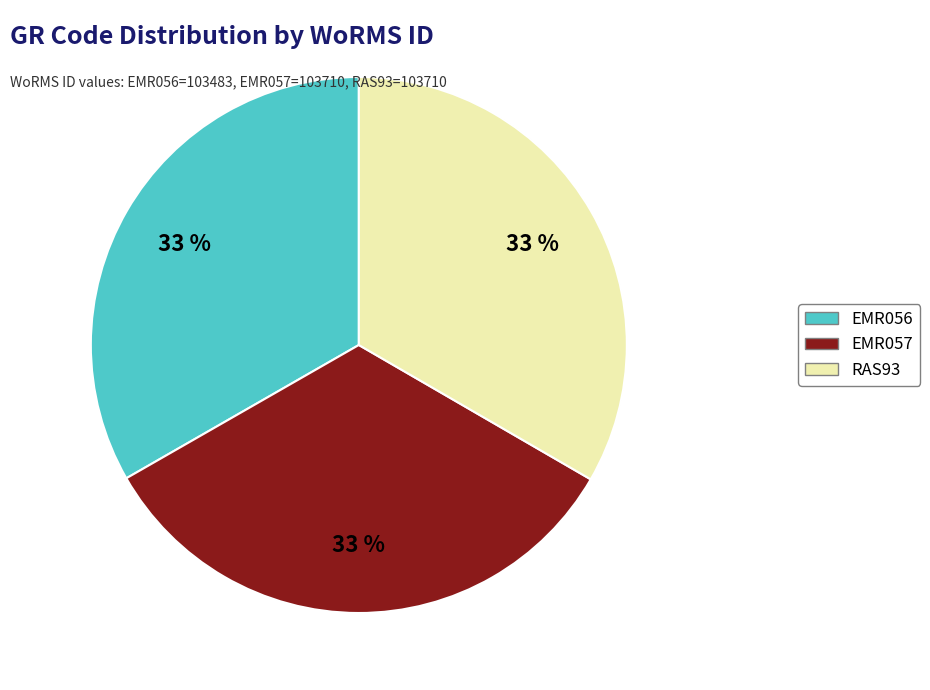

Is the sum of EMR057 and RAS93 greater than half?

Yes